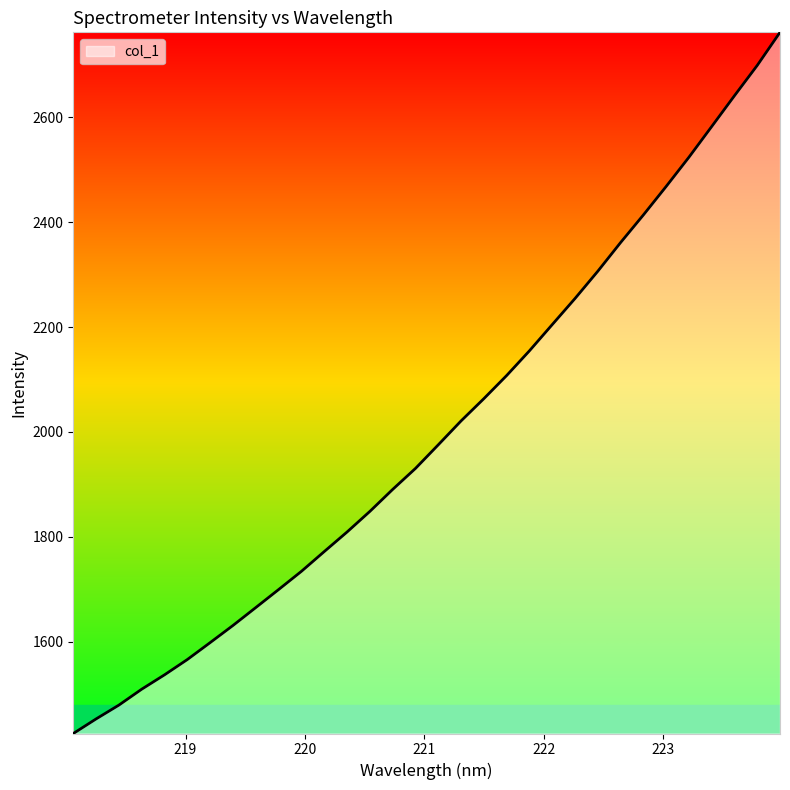

True or false: there are more than 2 points higher than both neighbors.

False